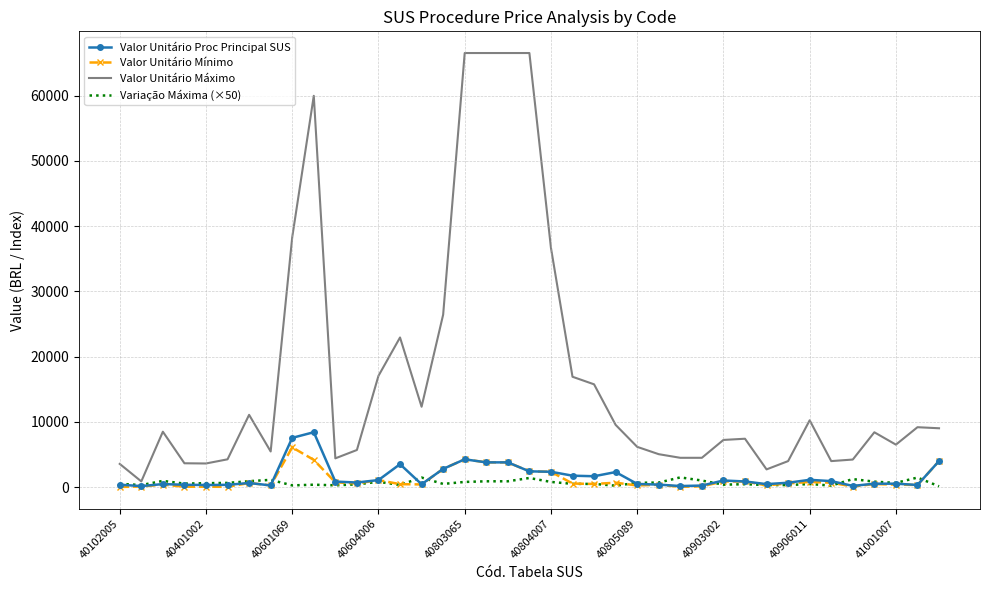

Which series has the largest total across all categories?

Valor Unitário Máximo